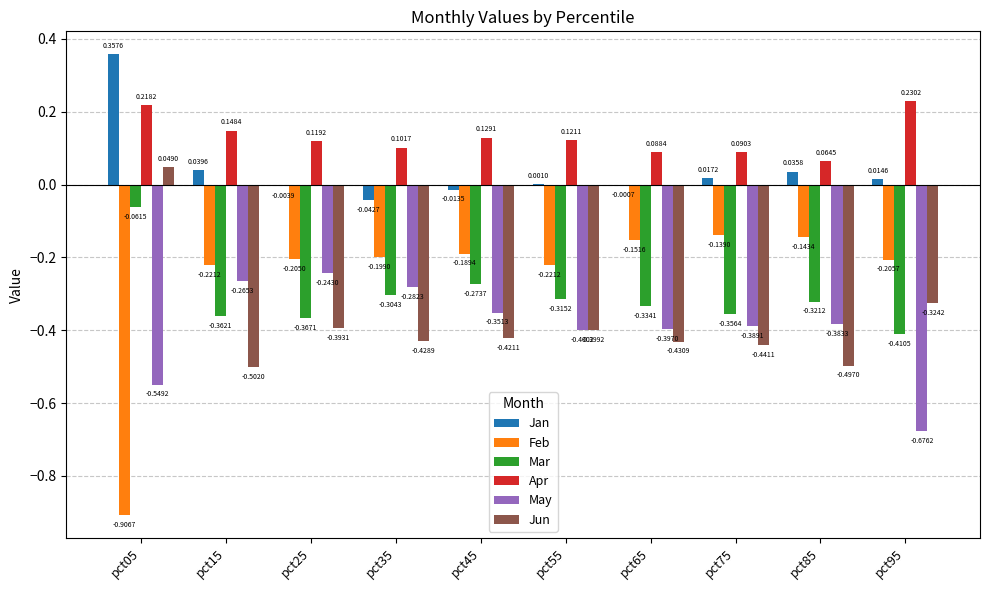

The Feb series shows -1.5 at pct05. True or false?

False